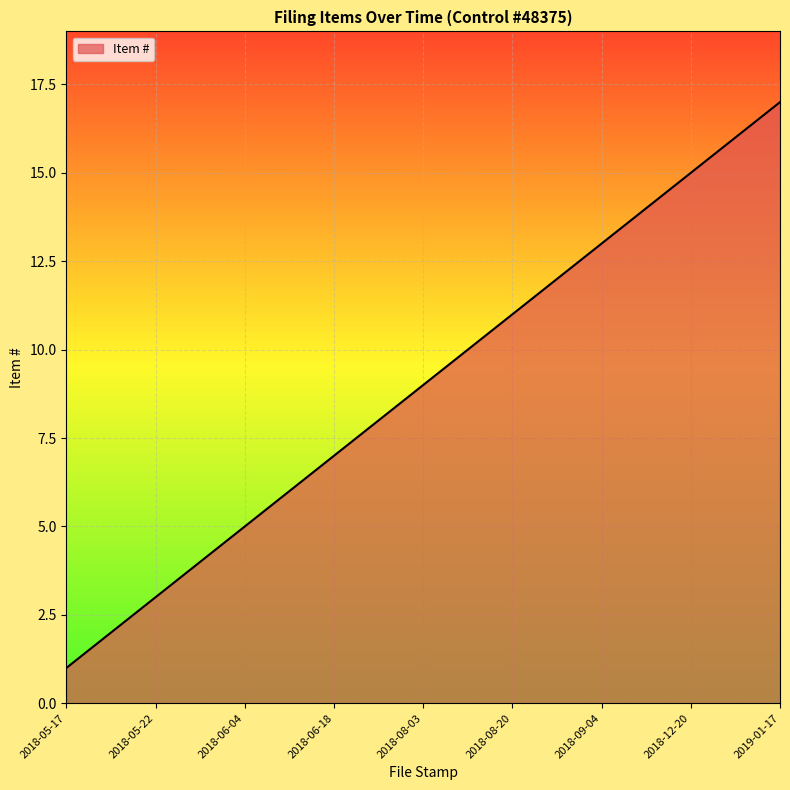

How many lines are shown in the chart?

1